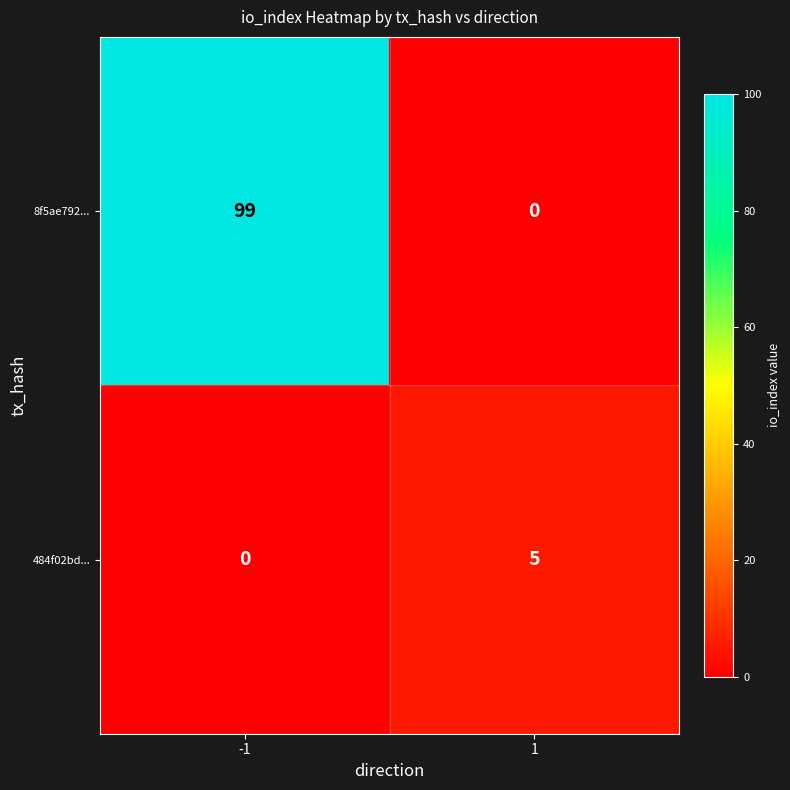

What is the total value across all series at -1?

99